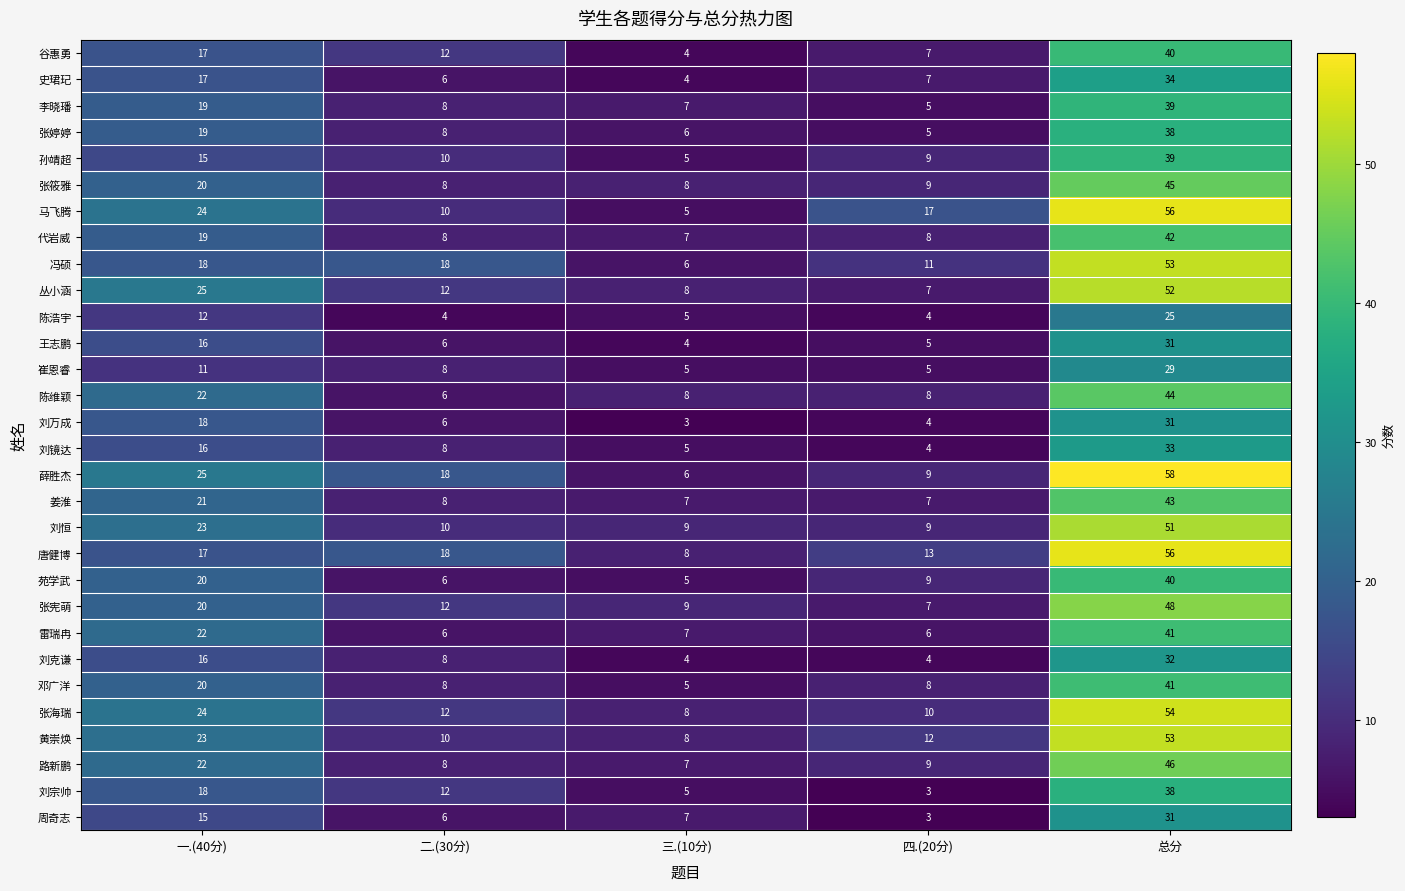

List the labels in order of 王志鹏 value, largest first.

总分, 一.(40分), 二.(30分), 四.(20分), 三.(10分)